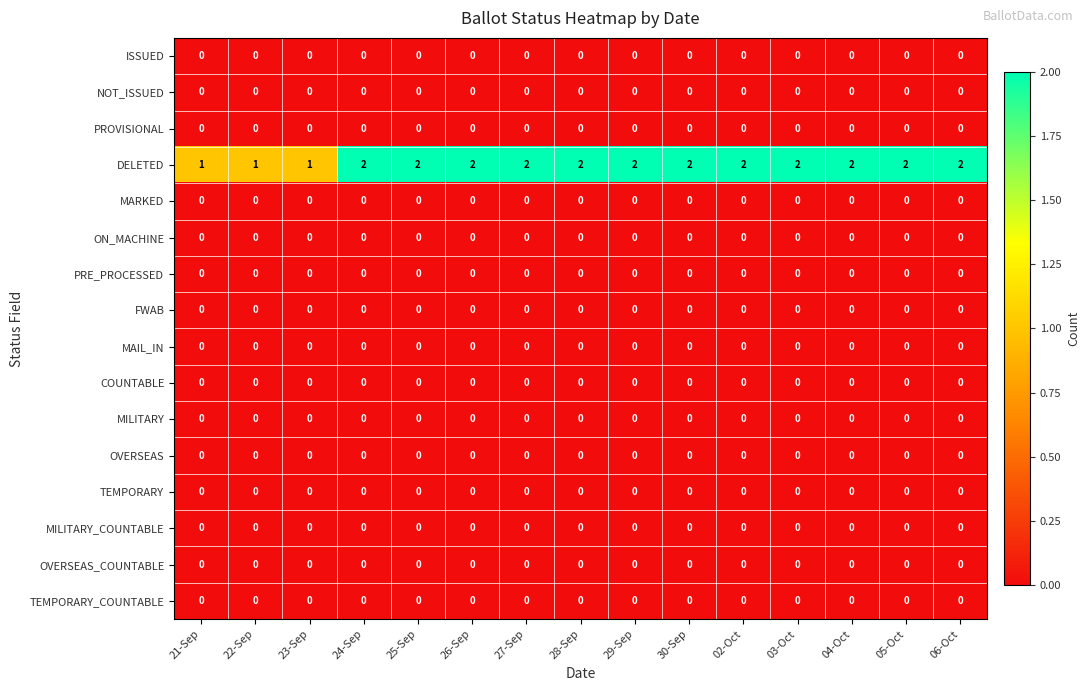

Which series has the largest total across all categories?

DELETED